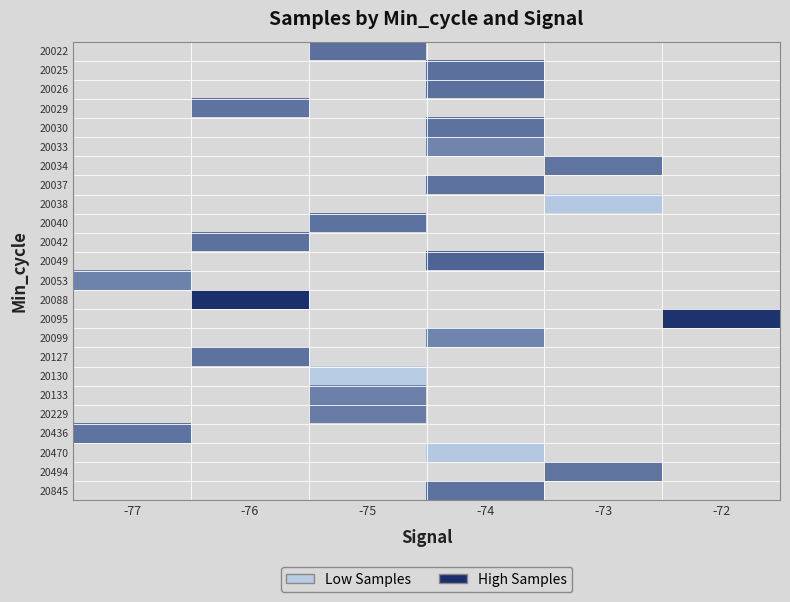

Is the value of 20130 at -76 greater than the value of 20033 at -72?

No